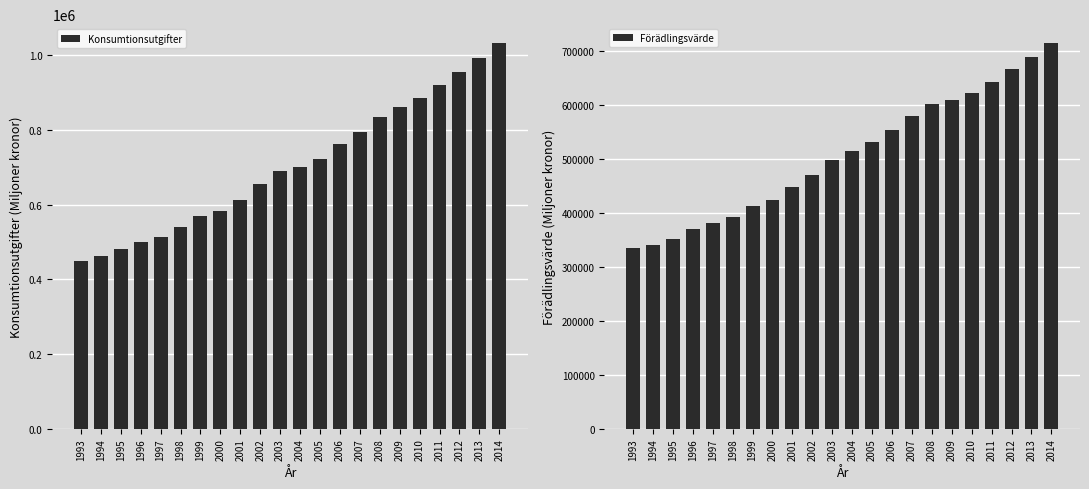

The Förädlingsvärde series shows 656416 at 1997. True or false?

False